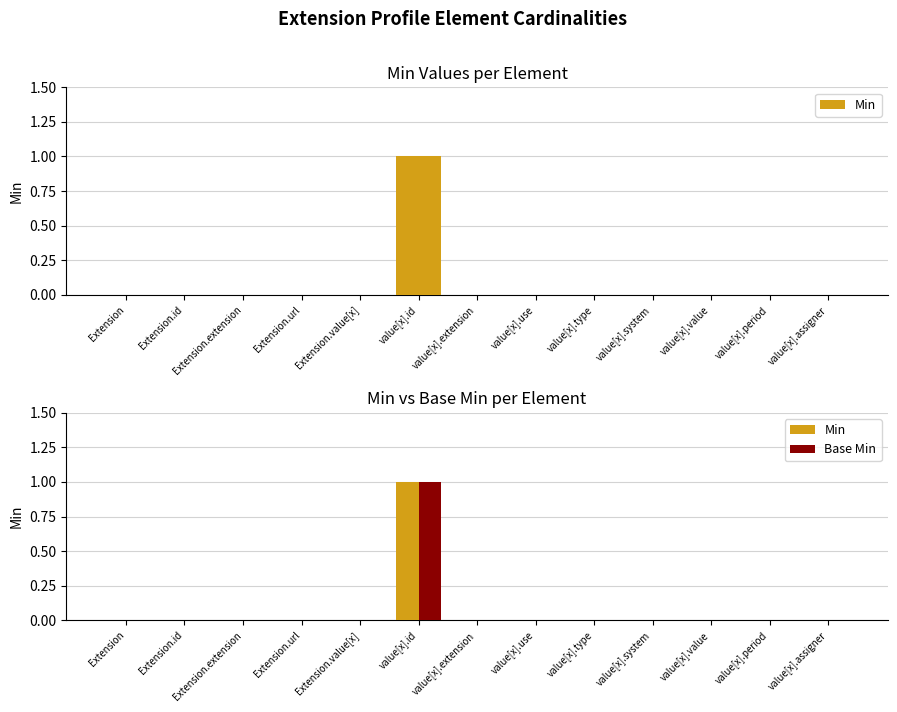

List the series in order of their peak value, lowest first.

Min, Base Min